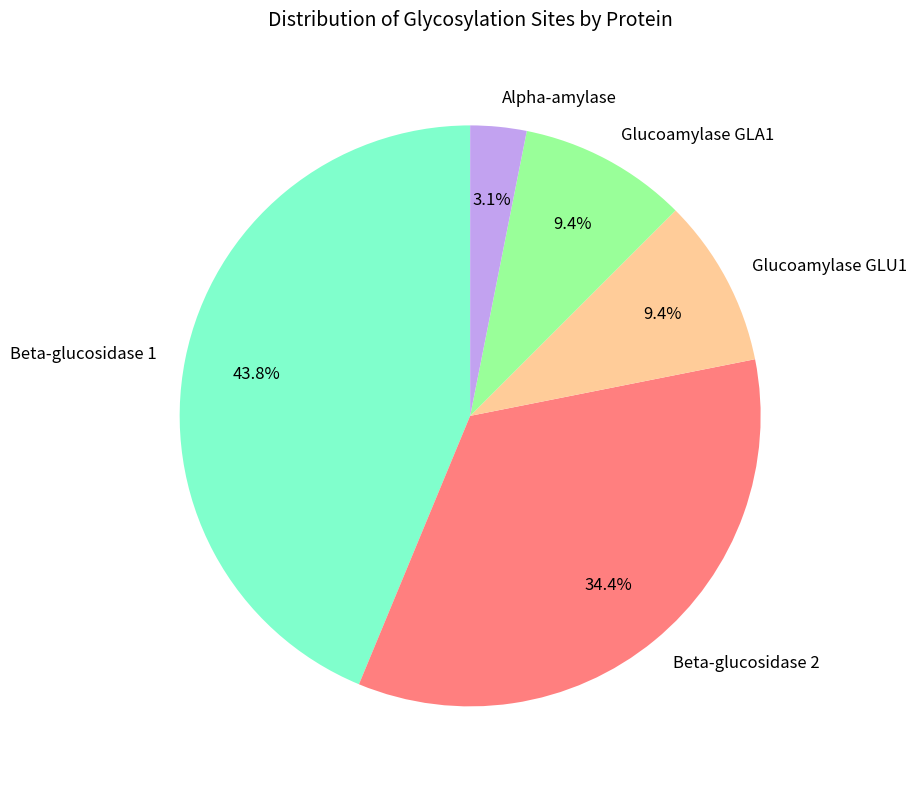

To the nearest percent, what is the average slice percentage?

20%